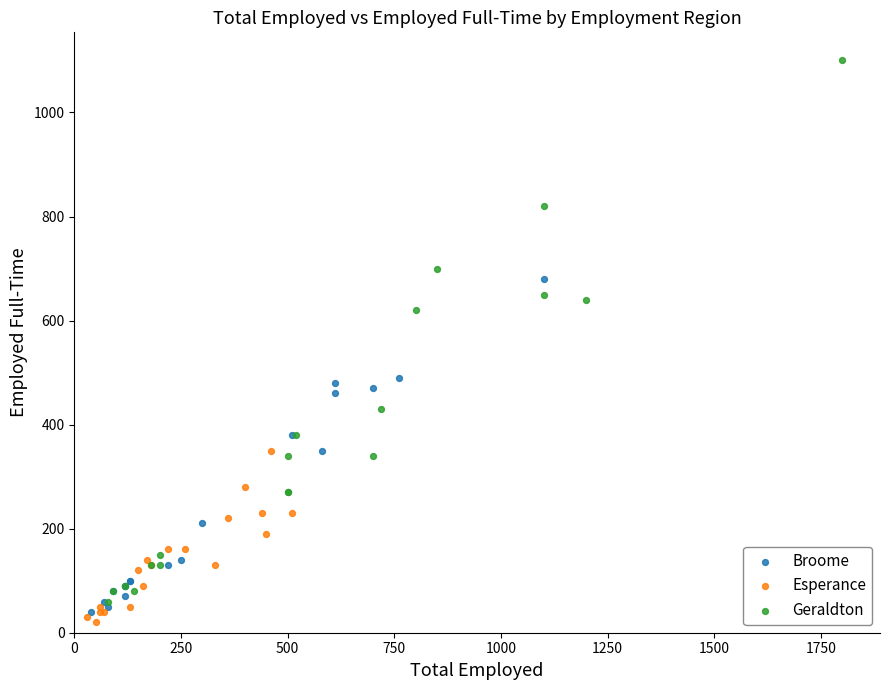

Which series contains the highest Y value?

Geraldton